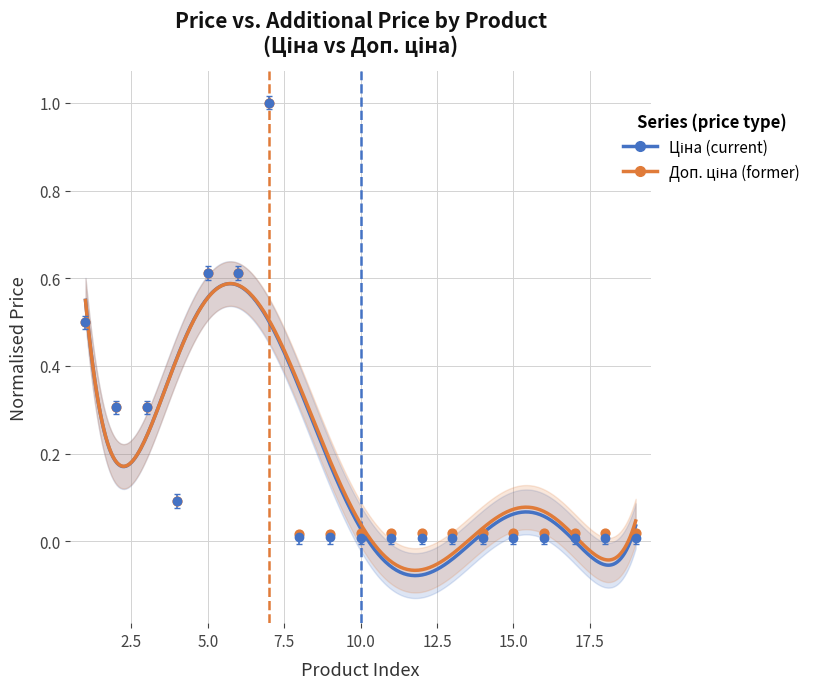

At how many categories does at least one series exceed 0?

19